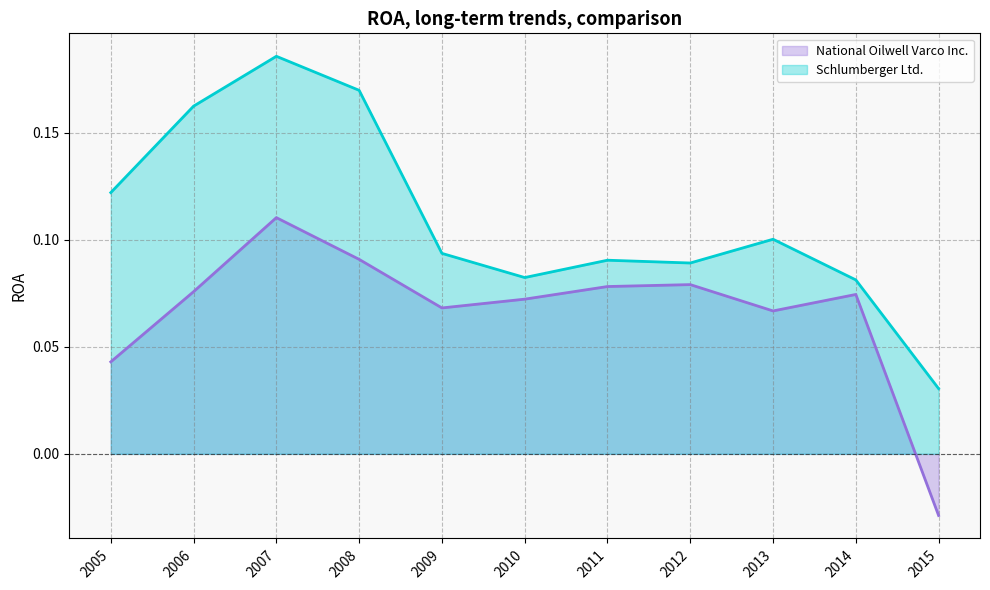

True or false: National Oilwell Varco Inc. line has more than 1 points higher than both neighbors.

True